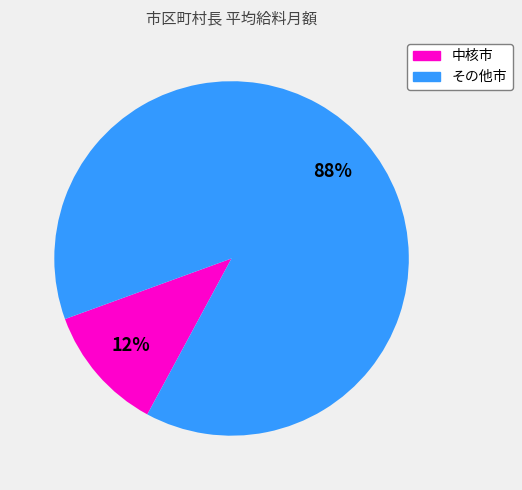

To the nearest percent, what is the average slice percentage?

50%